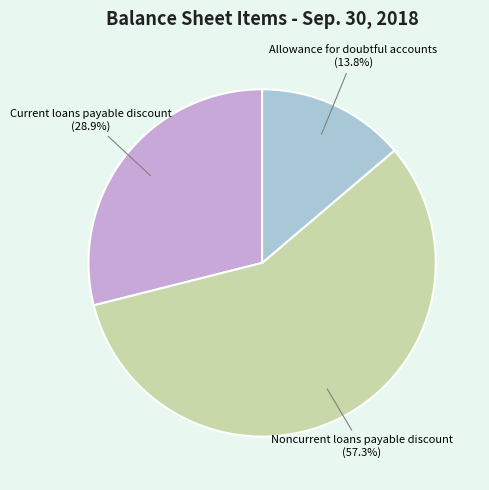

Count the number of slices in the pie.

3